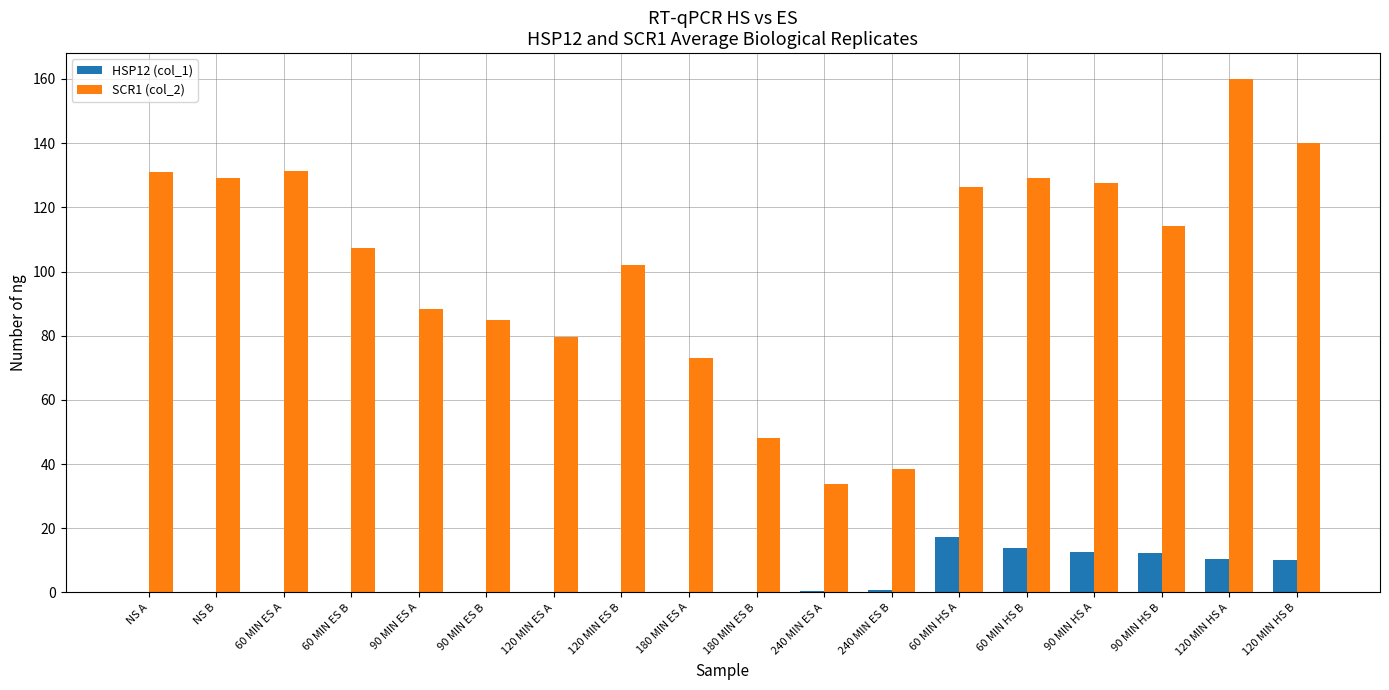

Are the bars grouped side by side (vs. stacked)?

Yes